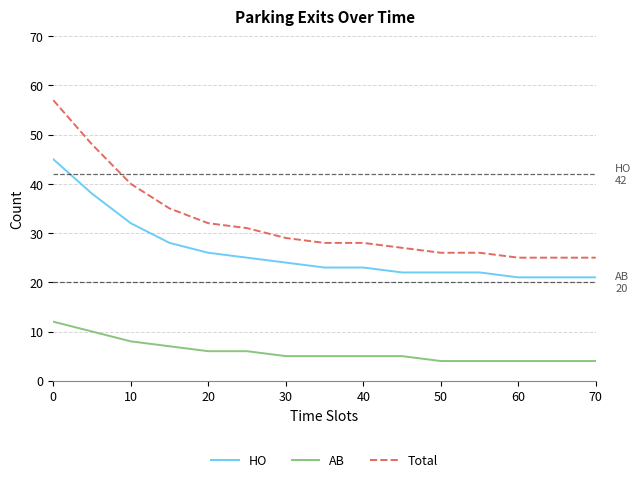

What is the highest value of the HO series?

45